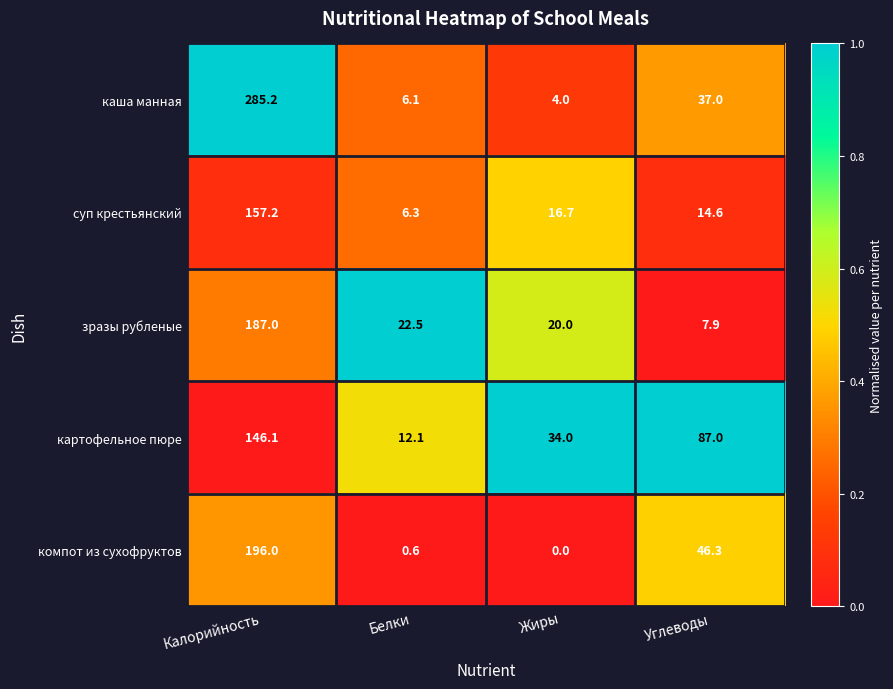

Which series has the largest range (max minus min)?

каша манная